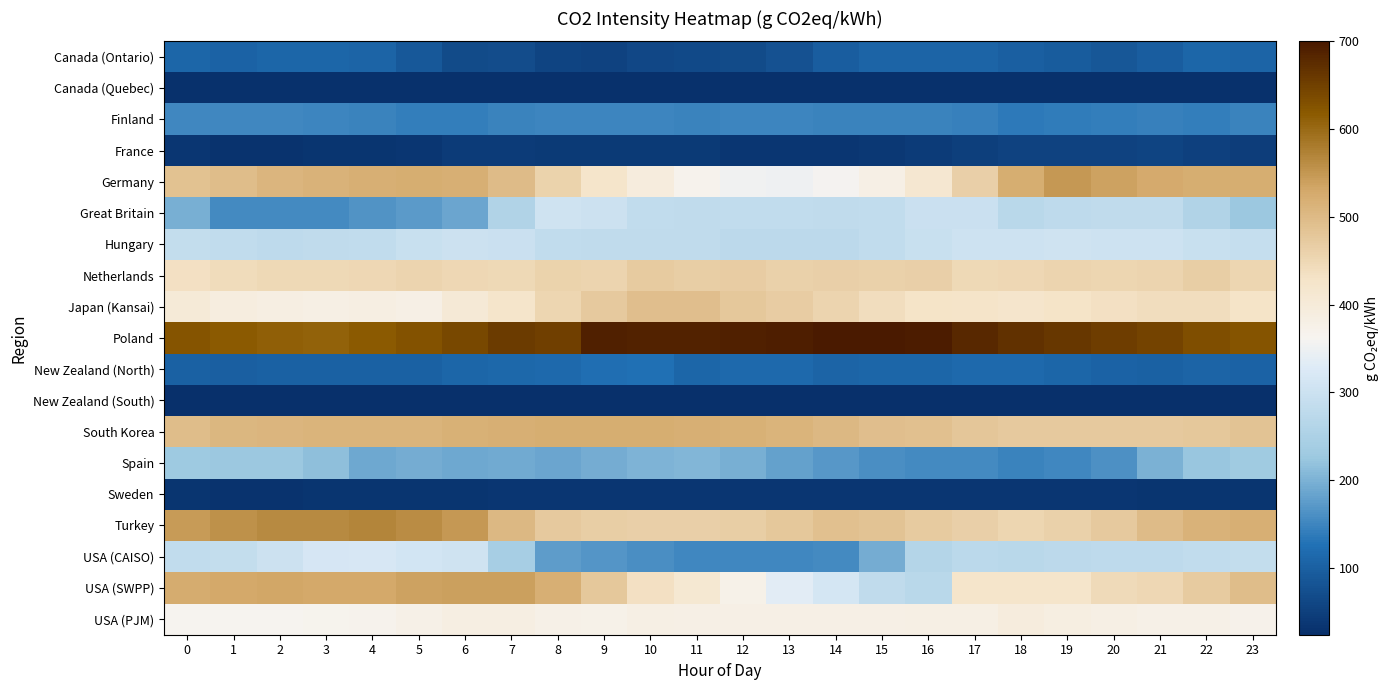

How many categories are shown in the chart?

24